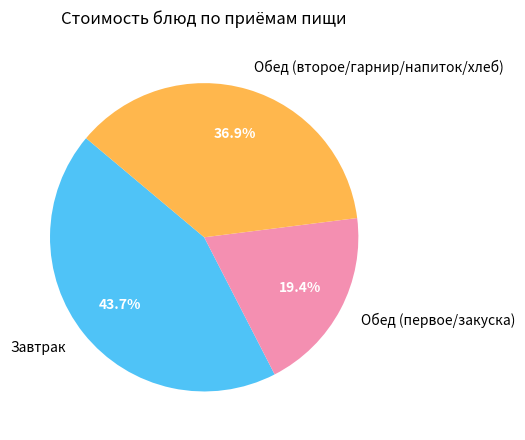

Rank the categories by value from highest to lowest.

Завтрак, Обед (второе/гарнир/напиток/хлеб), Обед (первое/закуска)